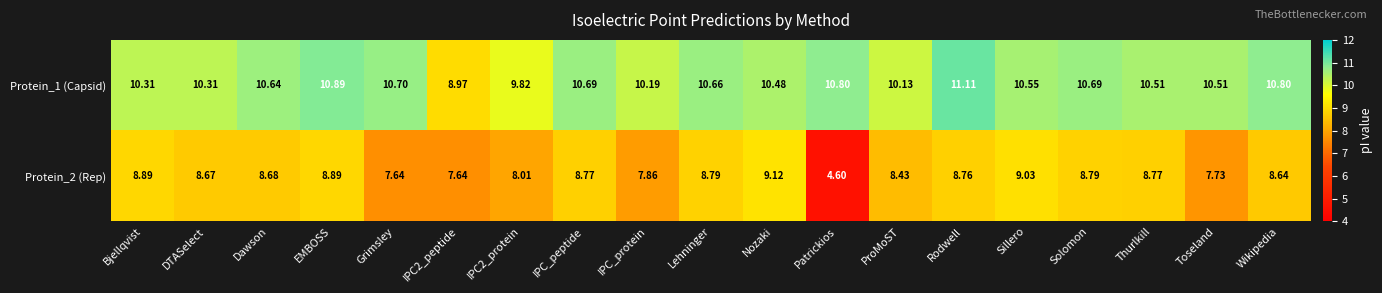

At which category is the sum across all series the highest?

Rodwell